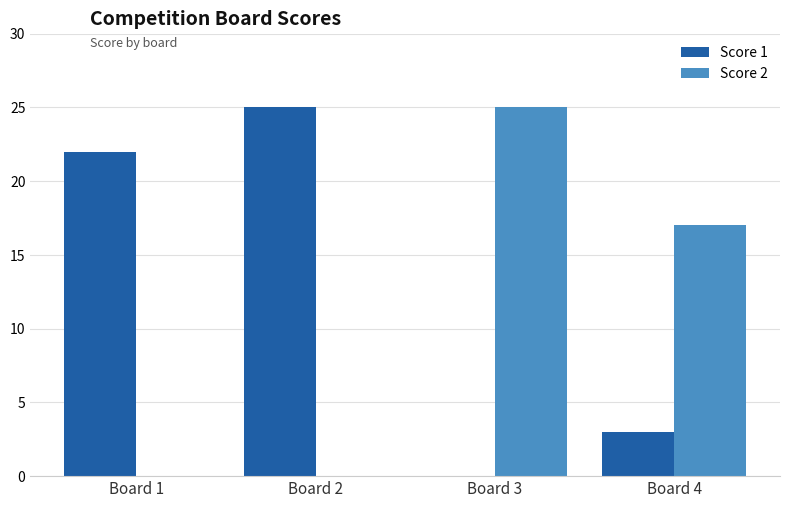

How many values in Score 1 are above zero?

3